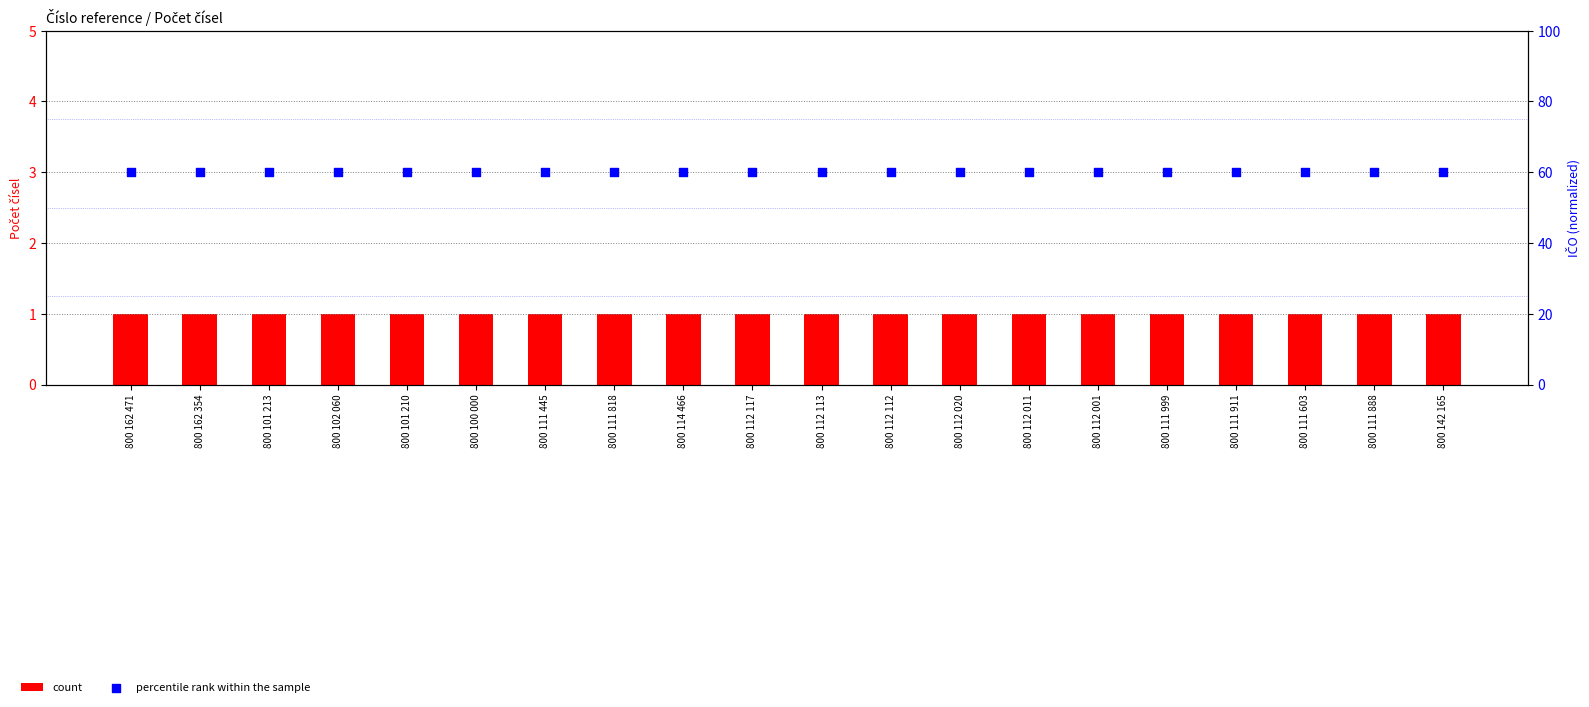

At how many categories does at least one series exceed 19?

20